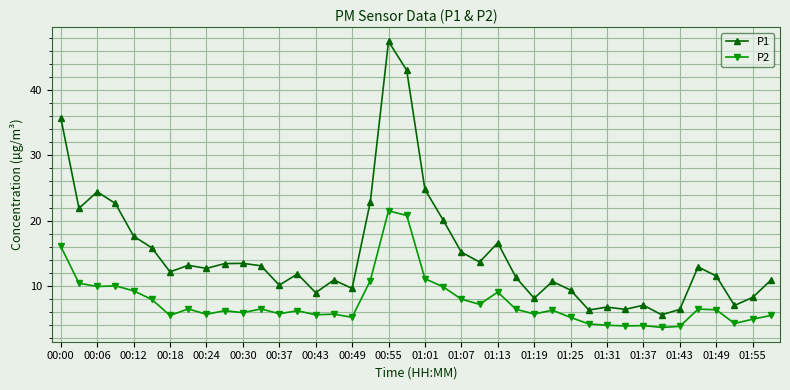

What is the average value of the P2 series?

7.5